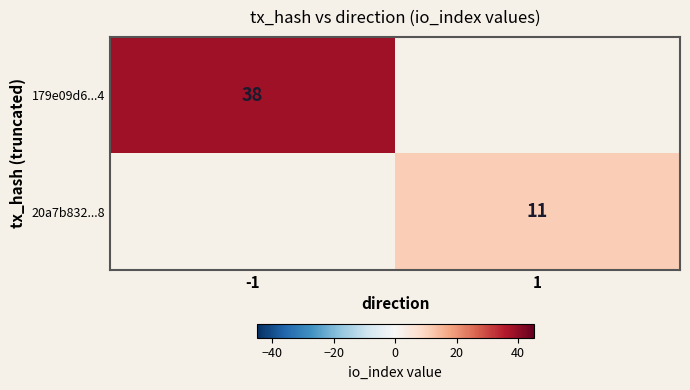

Count the number of categories in the chart.

2